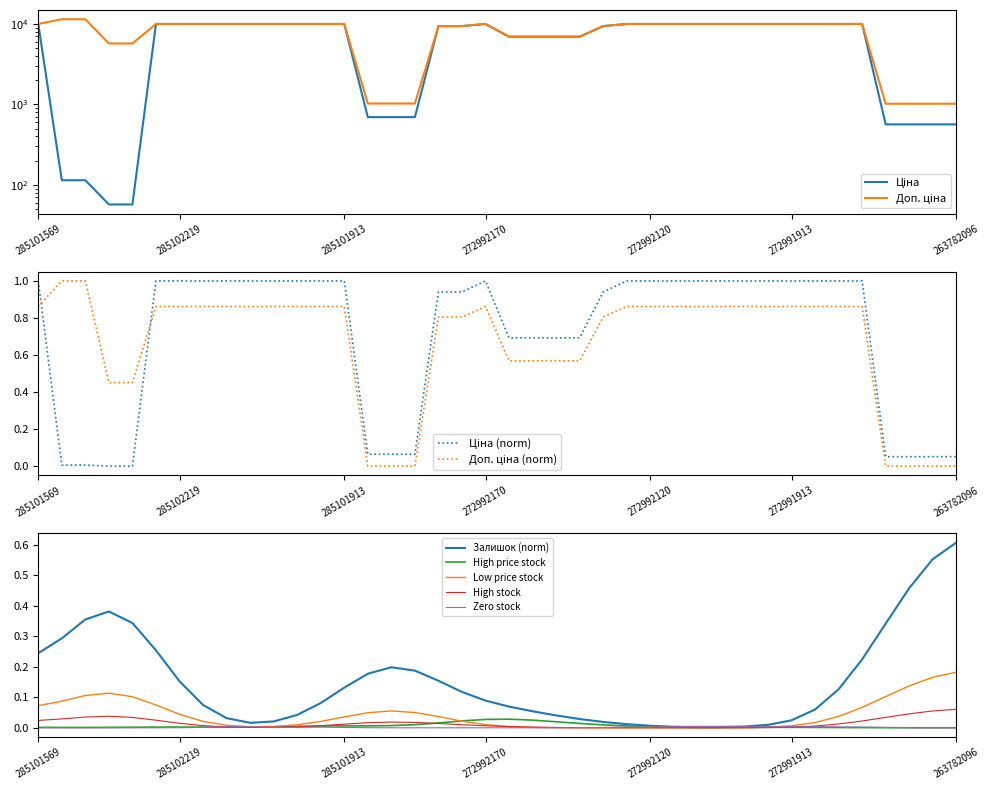

True or false: Ціна and Доп. ціна intersect in this chart.

False